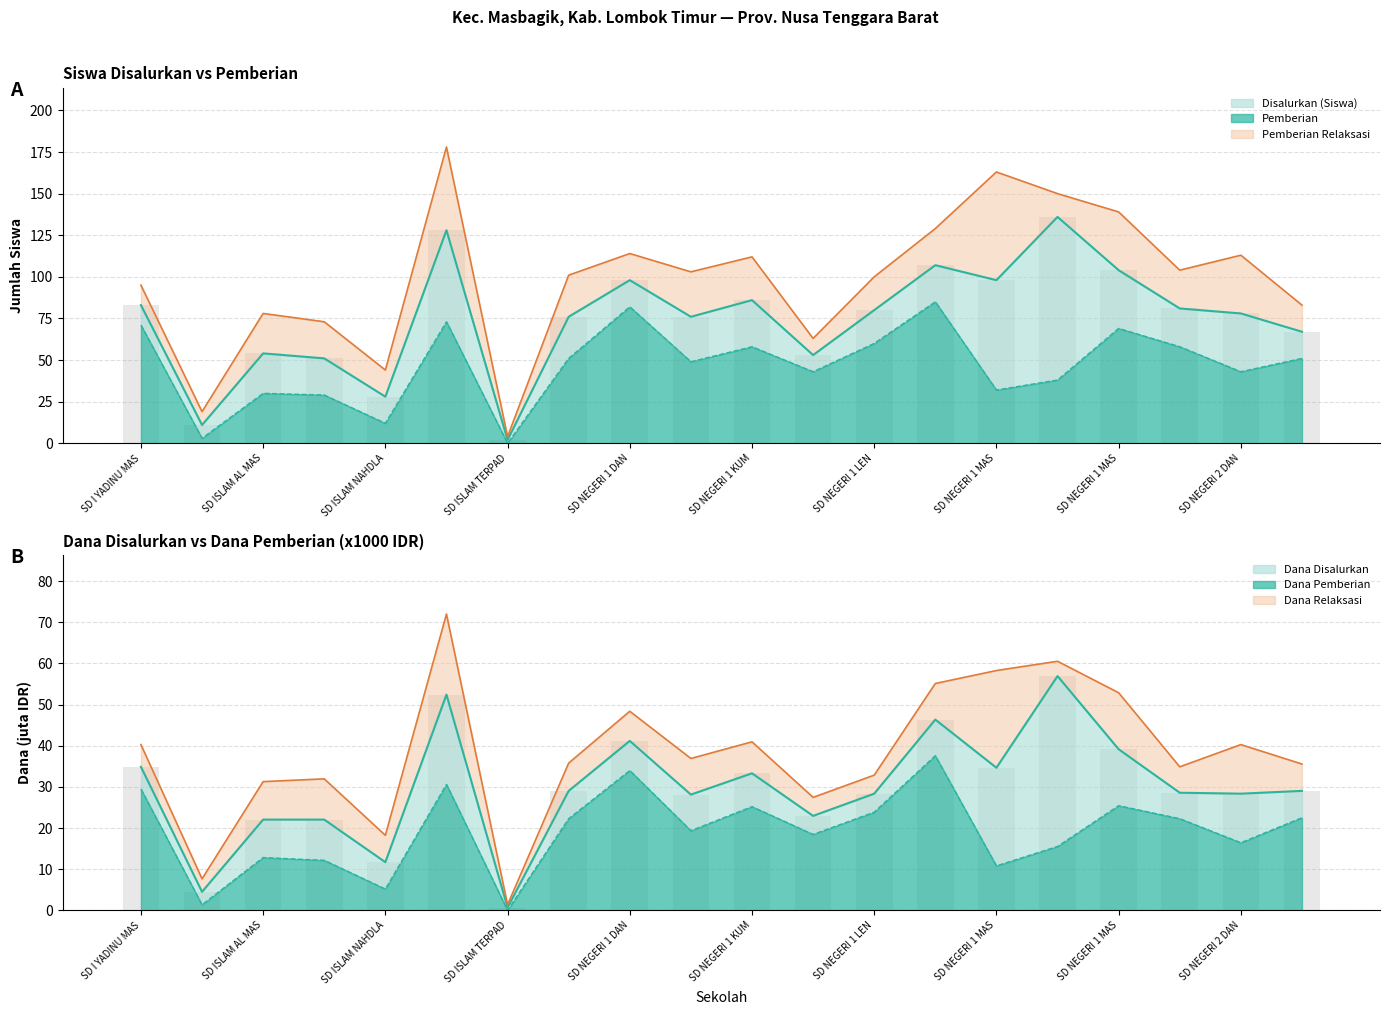

What is the label of the 19th bar from the left?

SD NEGERI 2 DAN